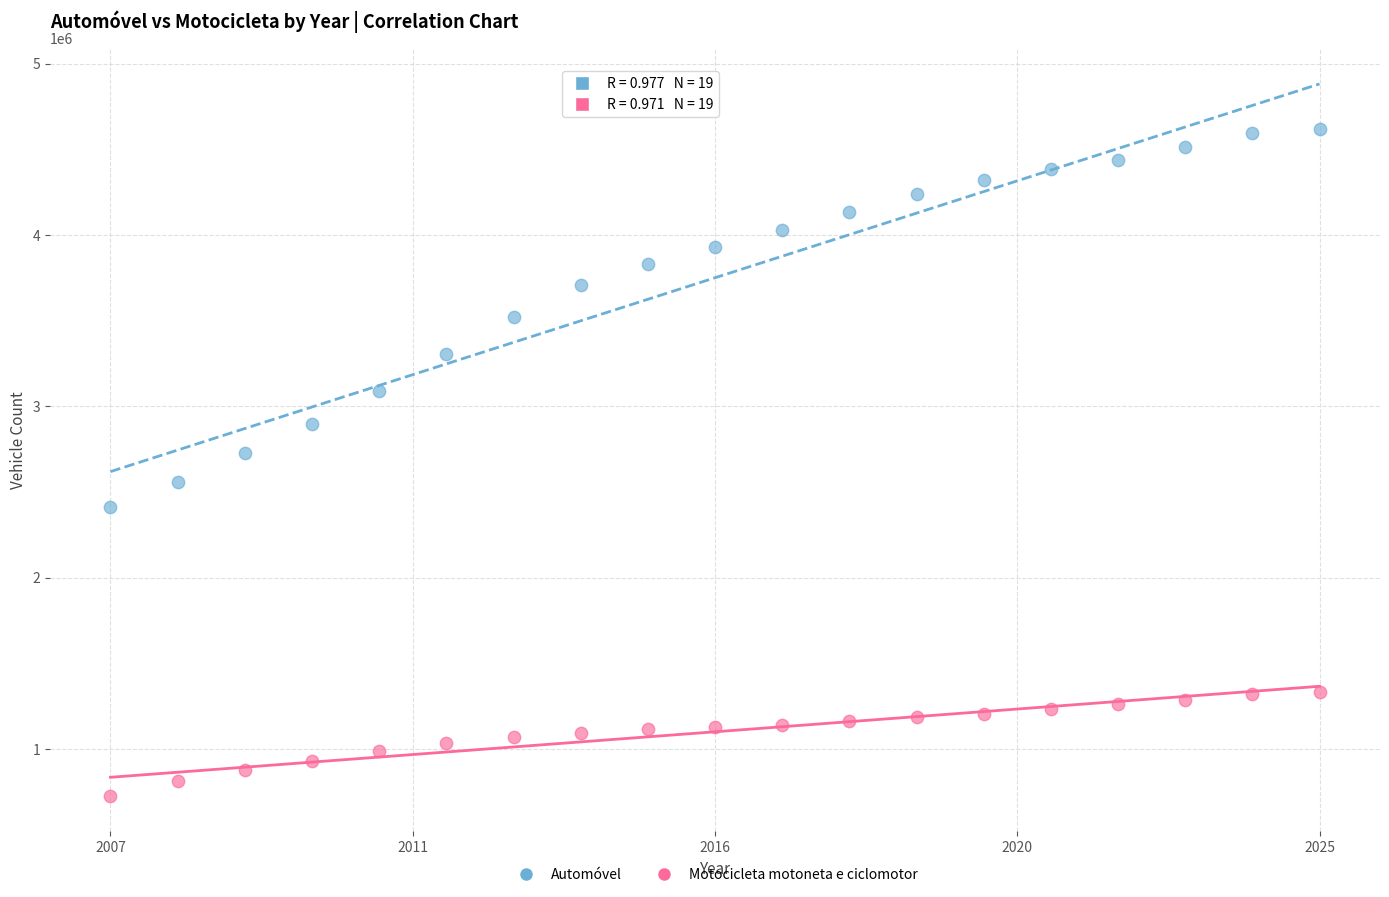

Which series contains the lowest Y value?

Motocicleta motoneta e ciclomotor